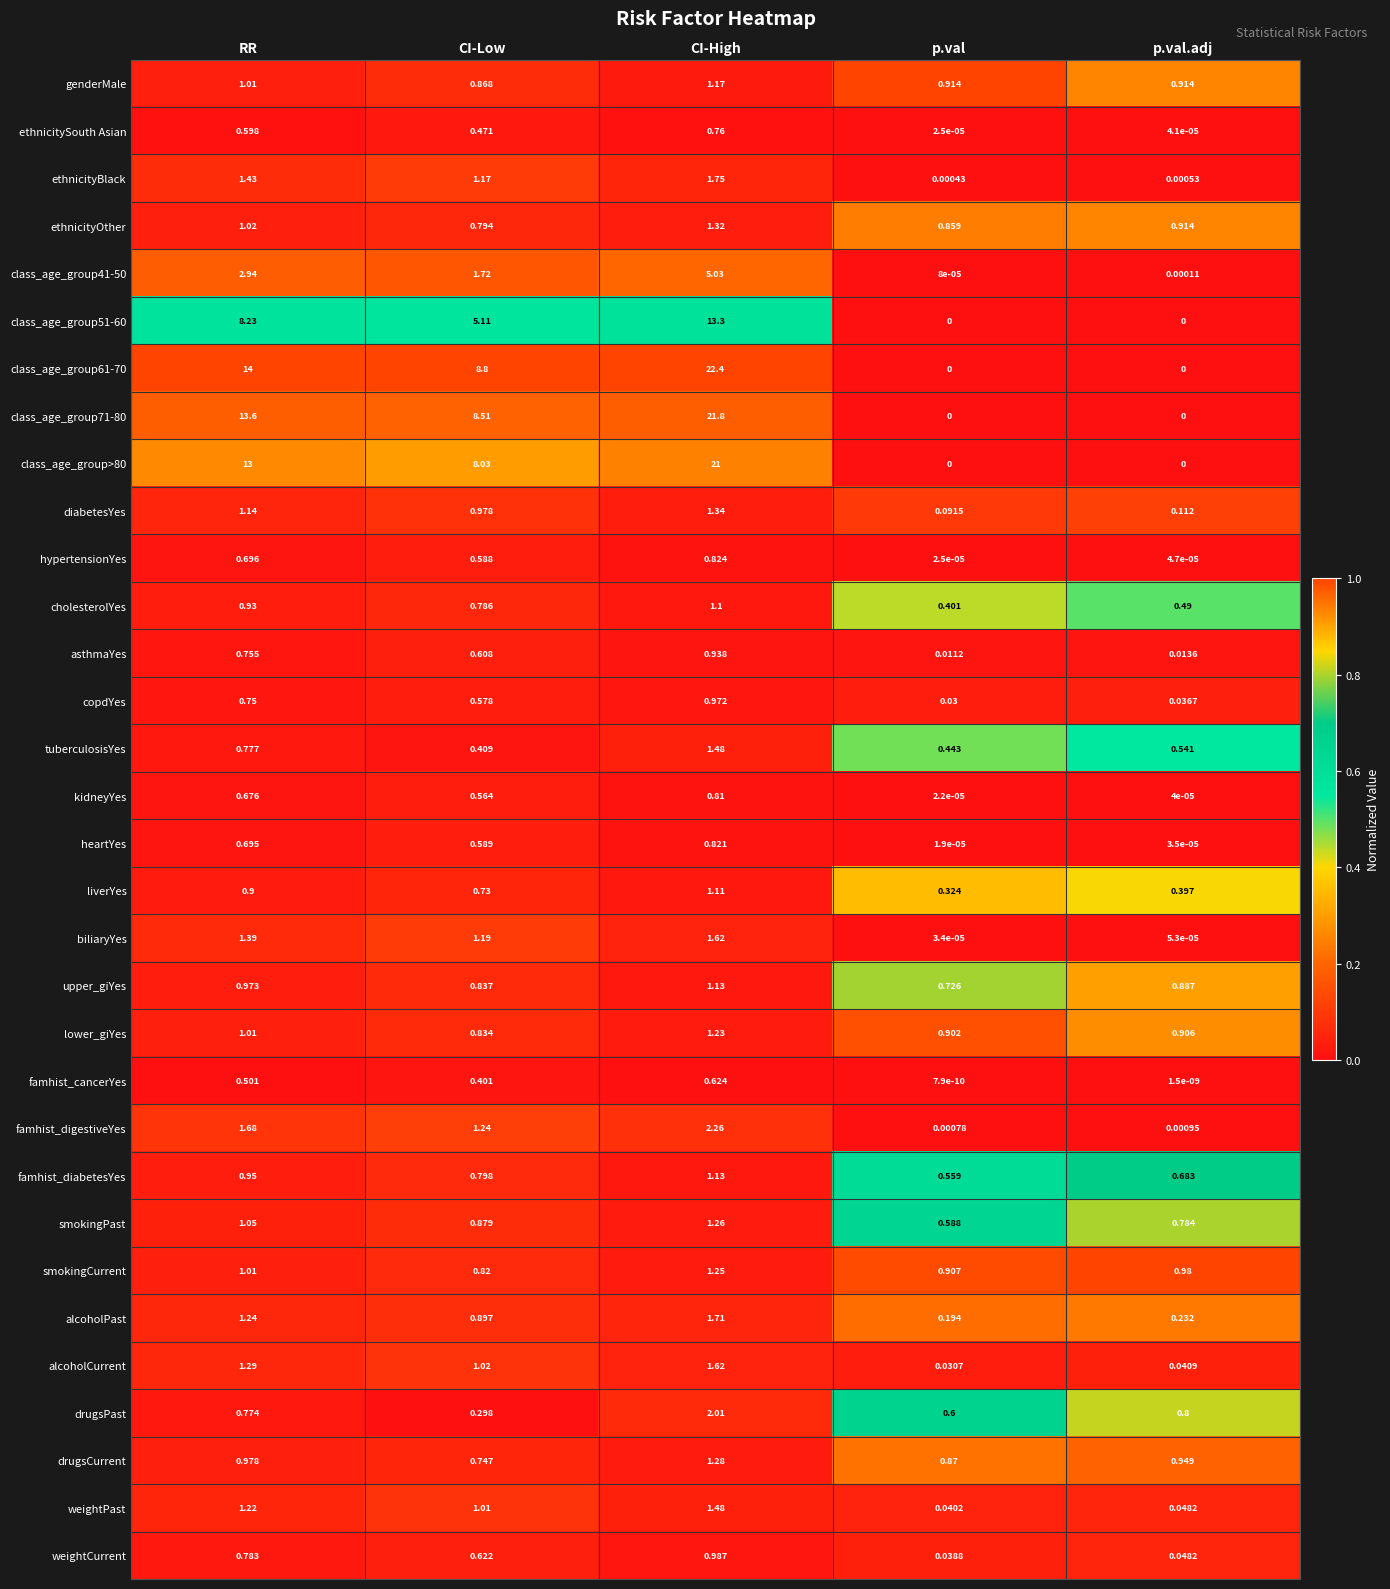

At which category does the chart reach its peak across all series?

CI-High